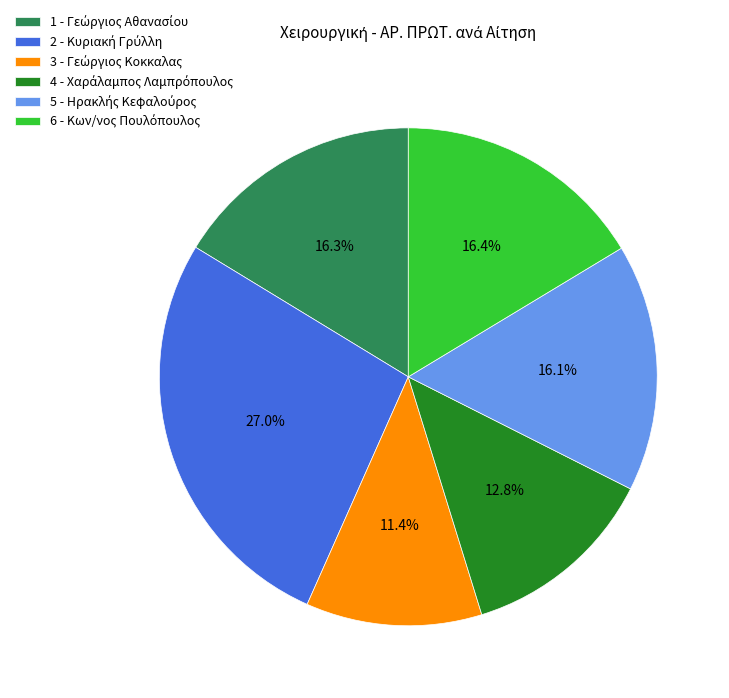

Does any single category account for the majority?

No